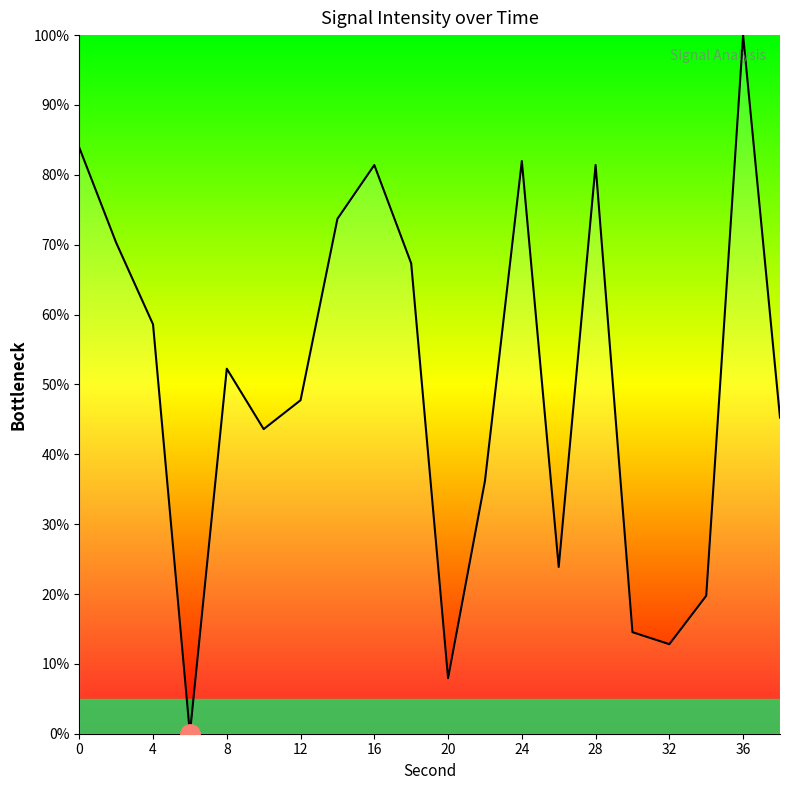

What is the difference between the maximum and minimum values?

100.0